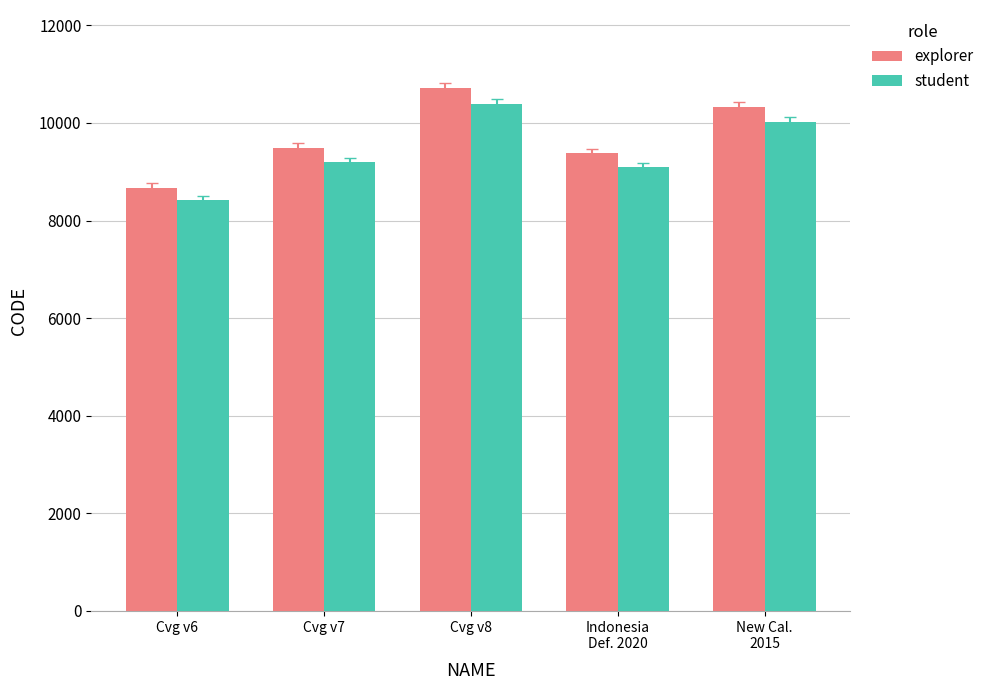

Reading left to right, transcribe all the data shown in this chart.

explorer: 8676.0	9483.0	10707.0	9375.0	10323.0
student: 8415.7	9198.5	10385.8	9093.8	10013.3